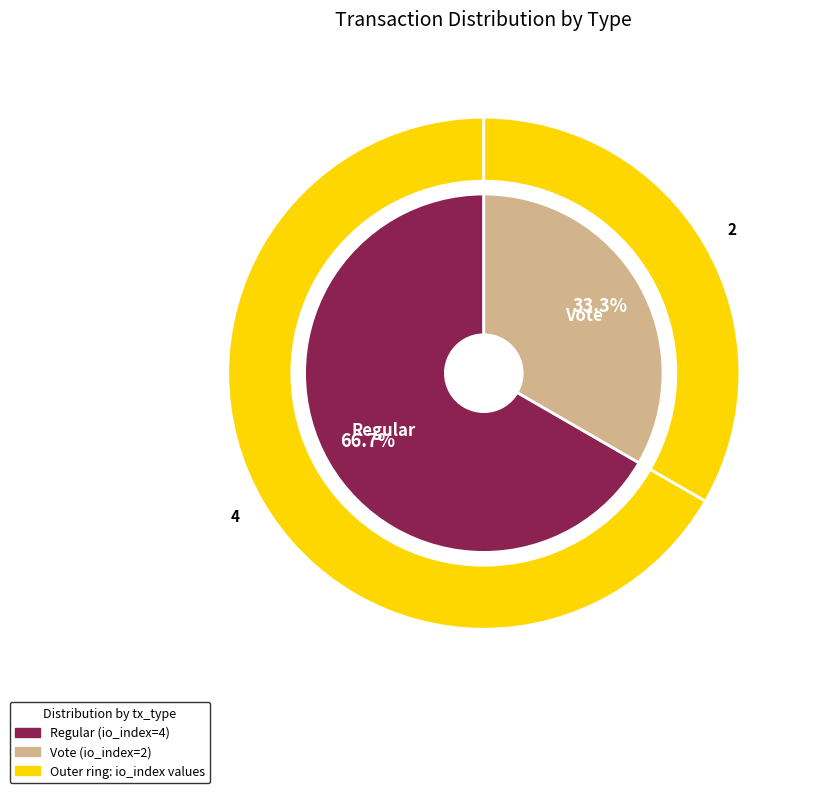

Count the number of slices in the pie.

2